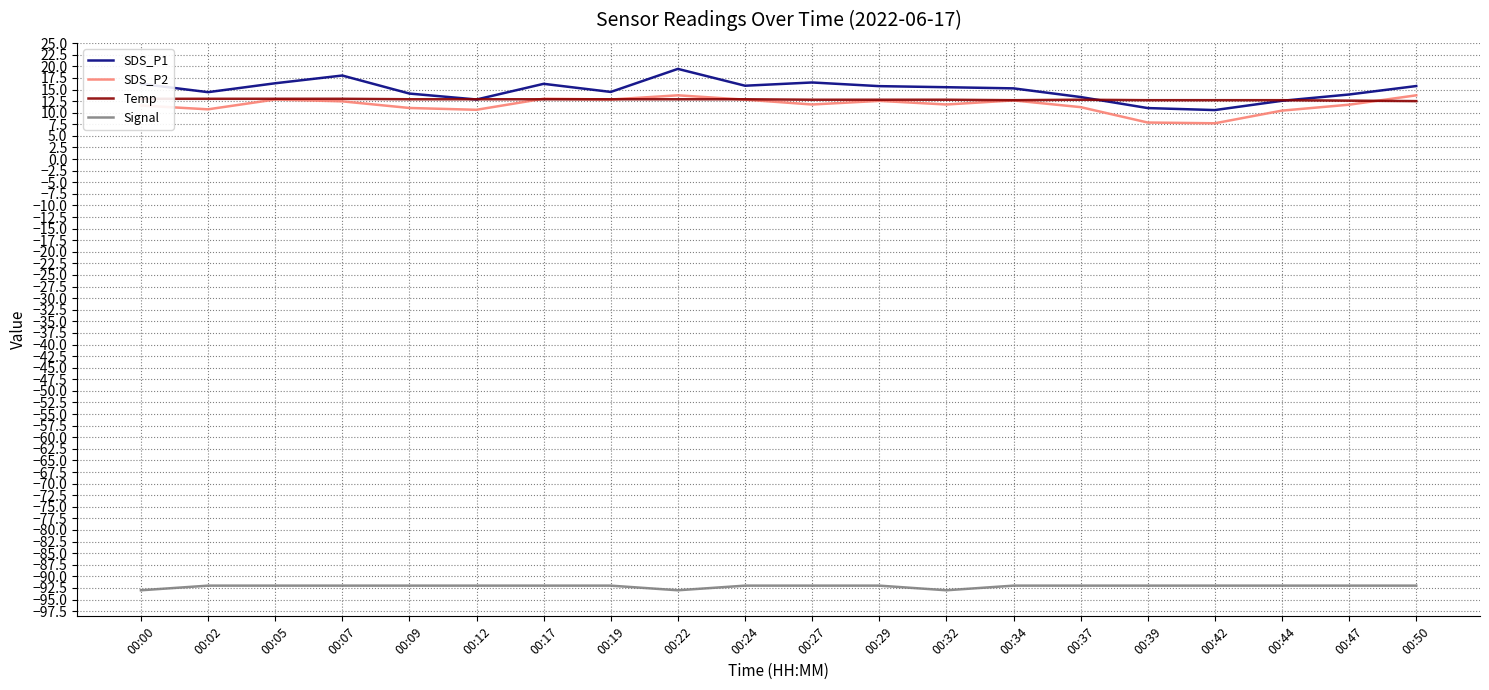

Between 00:17 and 00:34, which series saw the biggest shift?

SDS_P1